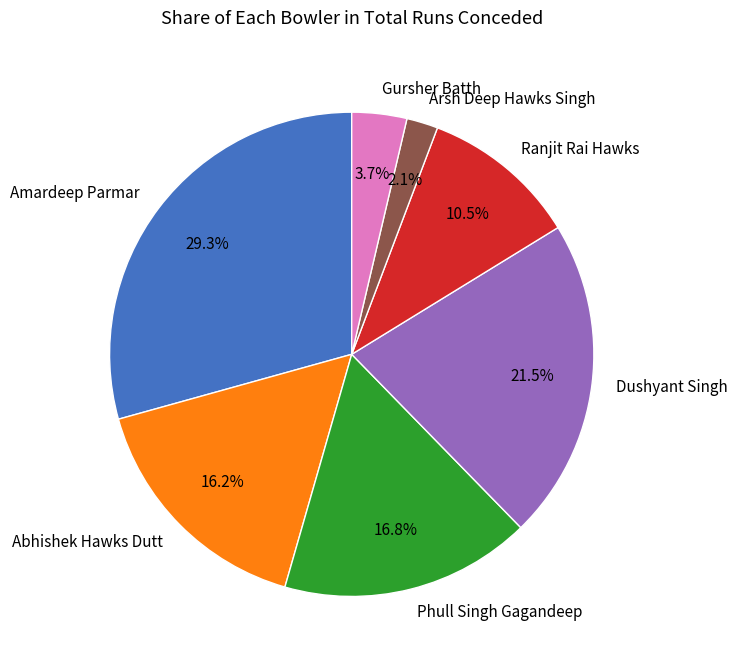

Rank the categories by value from highest to lowest.

Amardeep Parmar, Dushyant Singh, Phull Singh Gagandeep, Abhishek Hawks Dutt, Ranjit Rai Hawks, Gursher Batth, Arsh Deep Hawks Singh